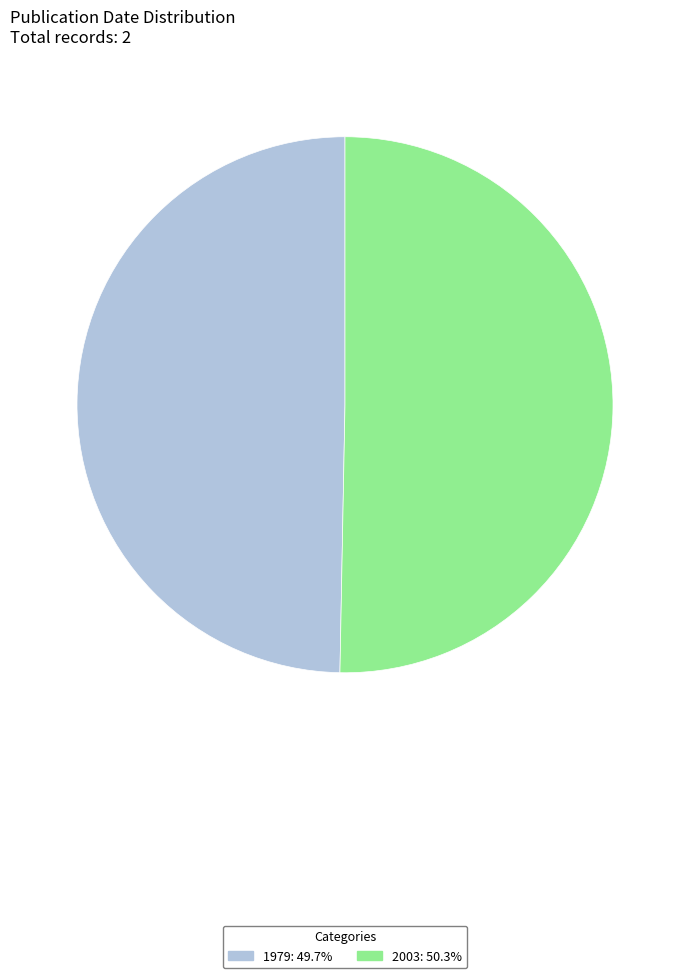

Does 1979 account for over 50% of the chart?

No